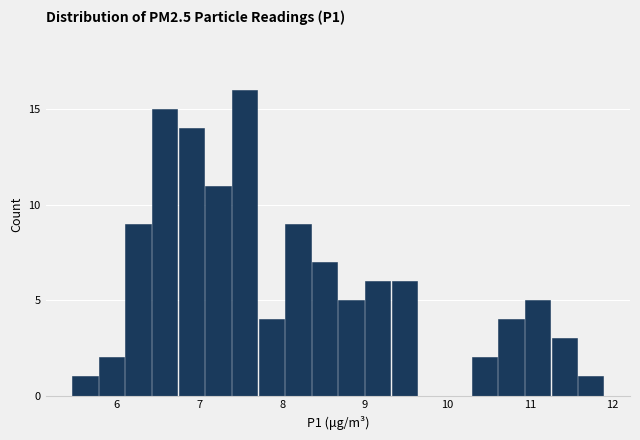

Read against the x-axis, roughly where is the centre of the tallest bar?

7.5